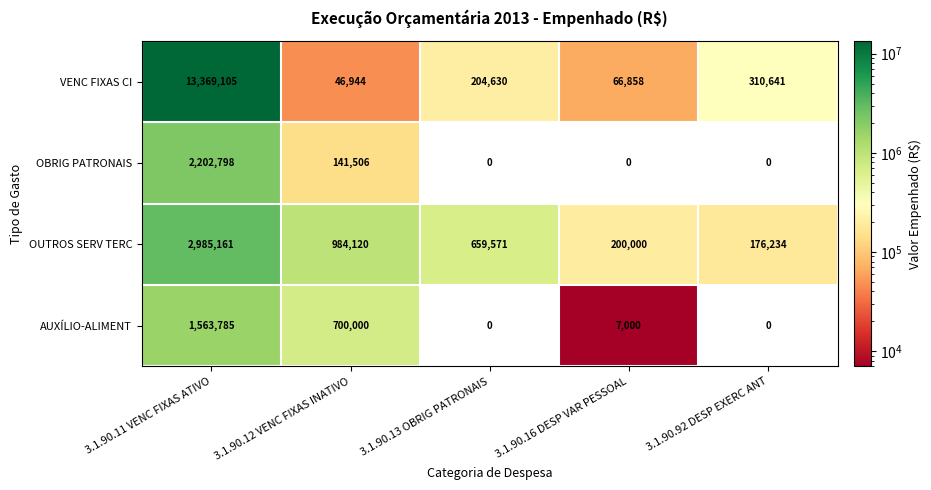

Rank the series by their maximum value, from highest to lowest.

VENC FIXAS CI, OUTROS SERV TERC, OBRIG PATRONAIS, AUXÍLIO-ALIMENT